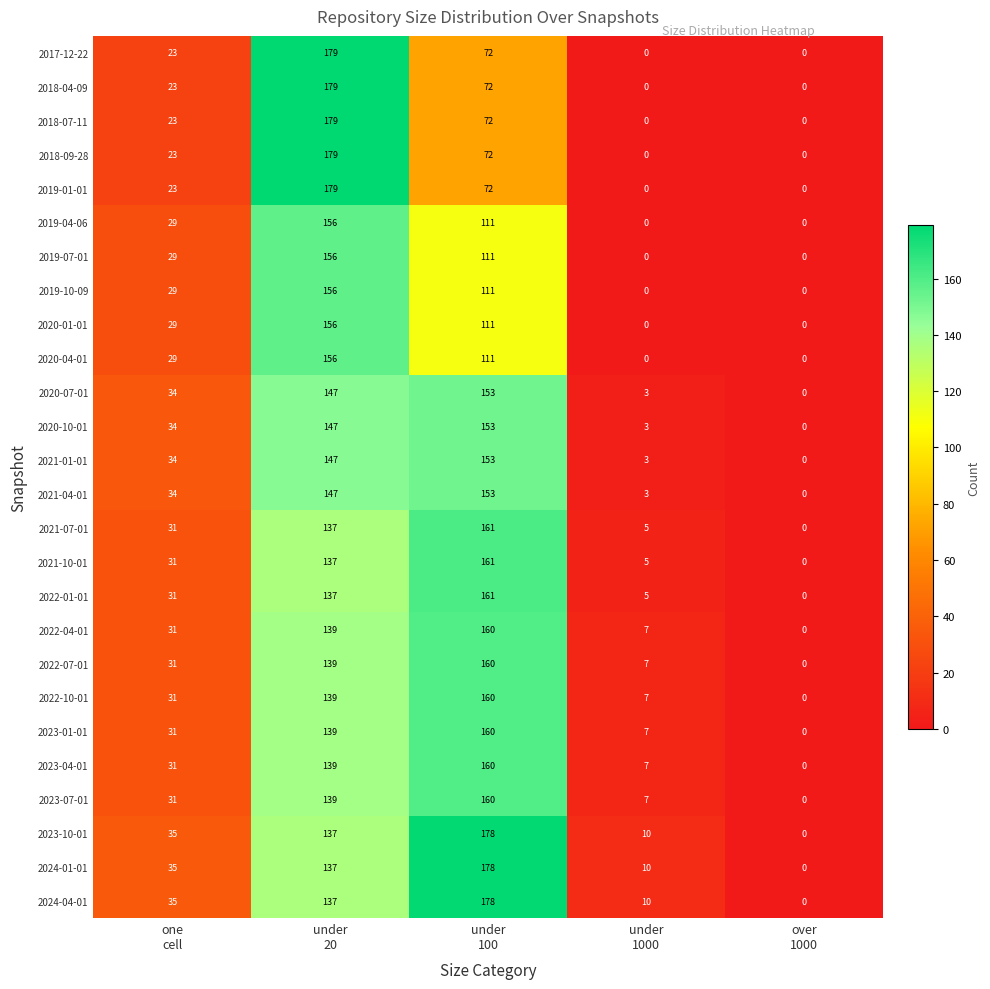

How many values in 2020-07-01 are above zero?

4